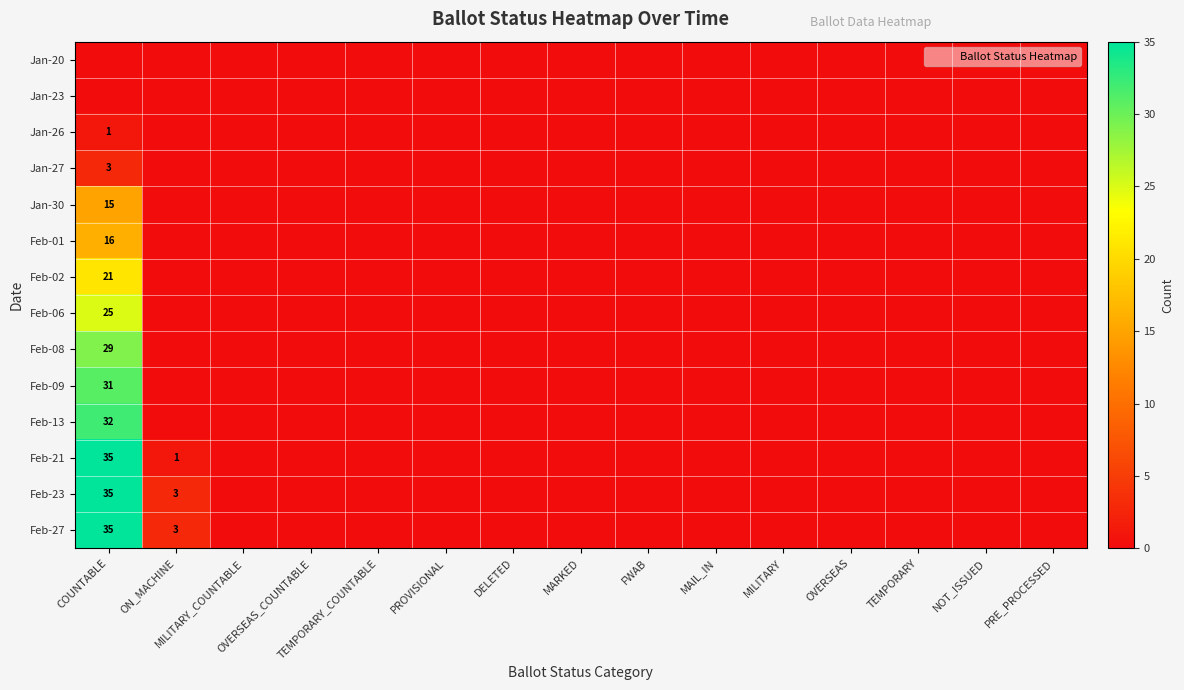

The value of Jan-27 at MILITARY_COUNTABLE is 0. True or false?

True